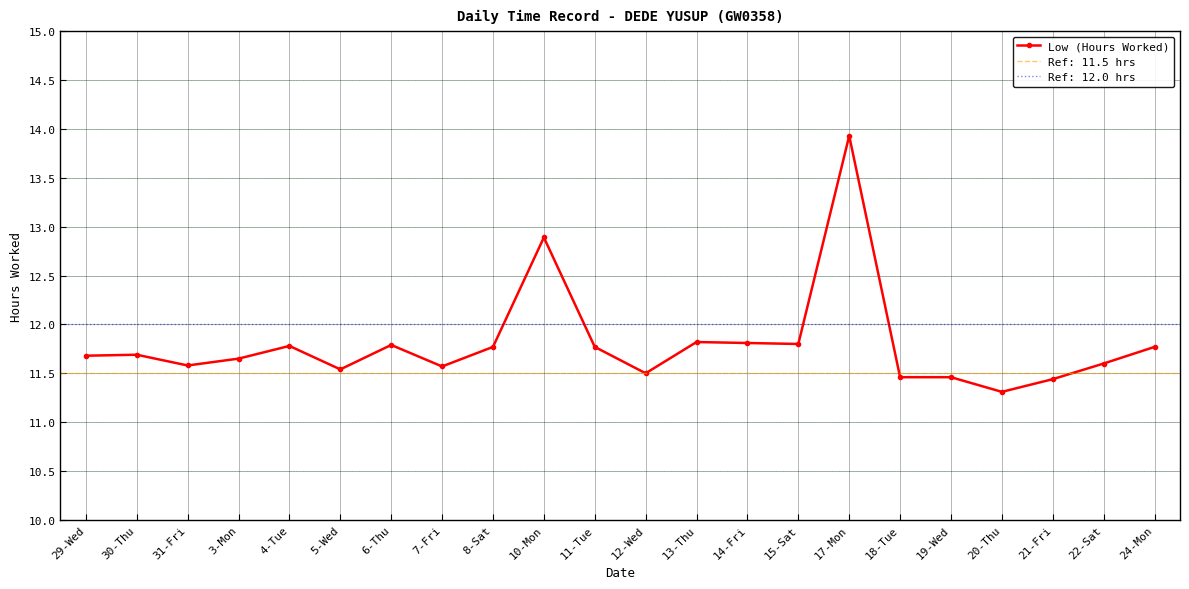

Where is the first local maximum?

30-Thu